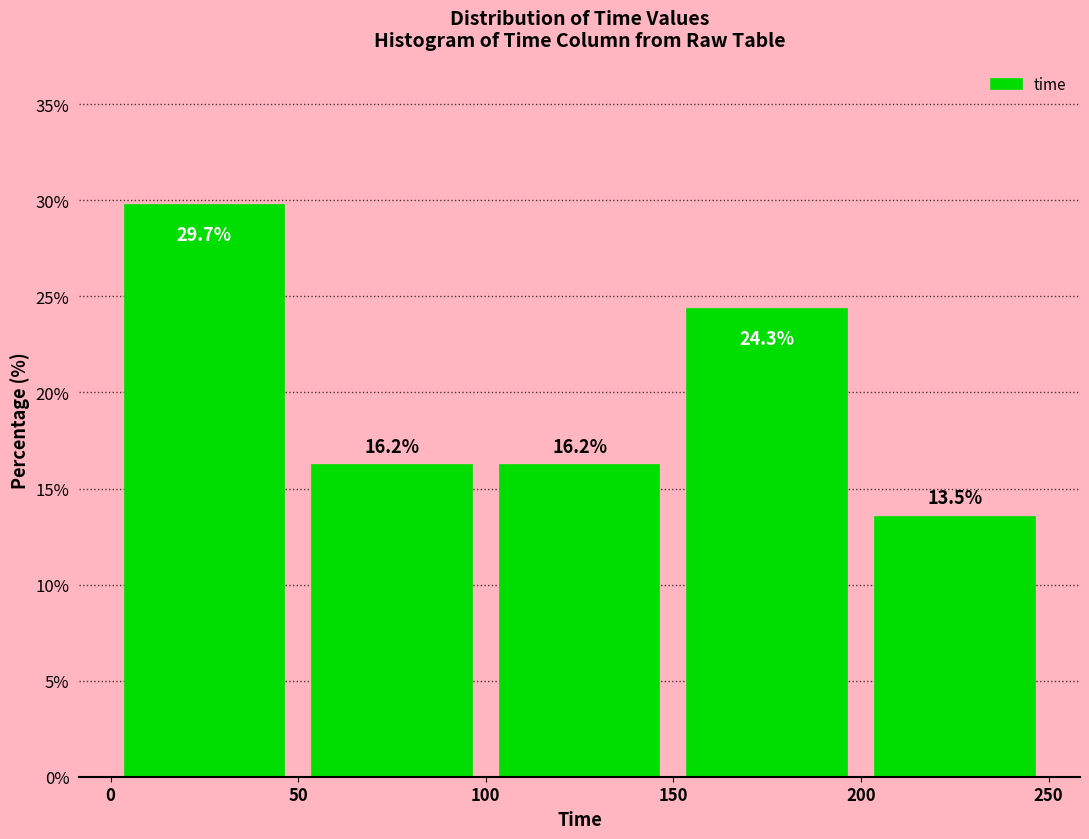

Which range on the x-axis has the tallest bar?

0 to 50